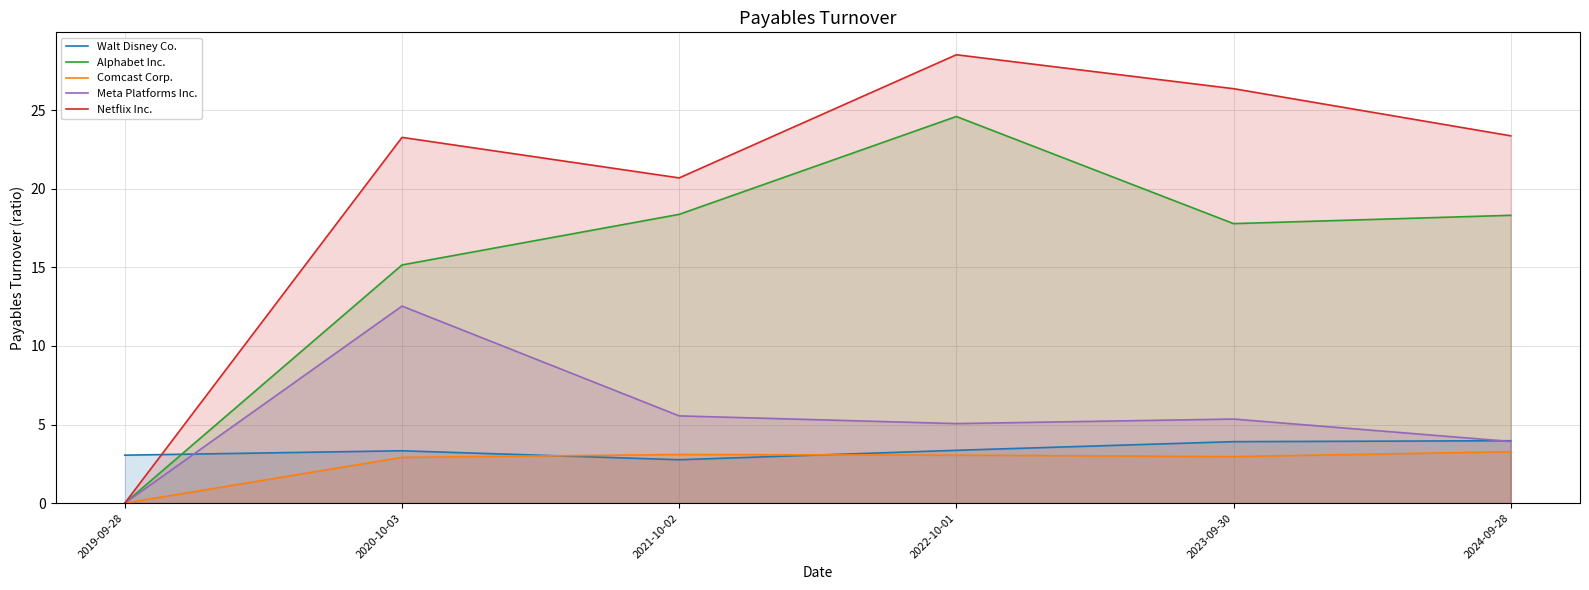

What is the label of the 5th point from the right?

2020-10-03